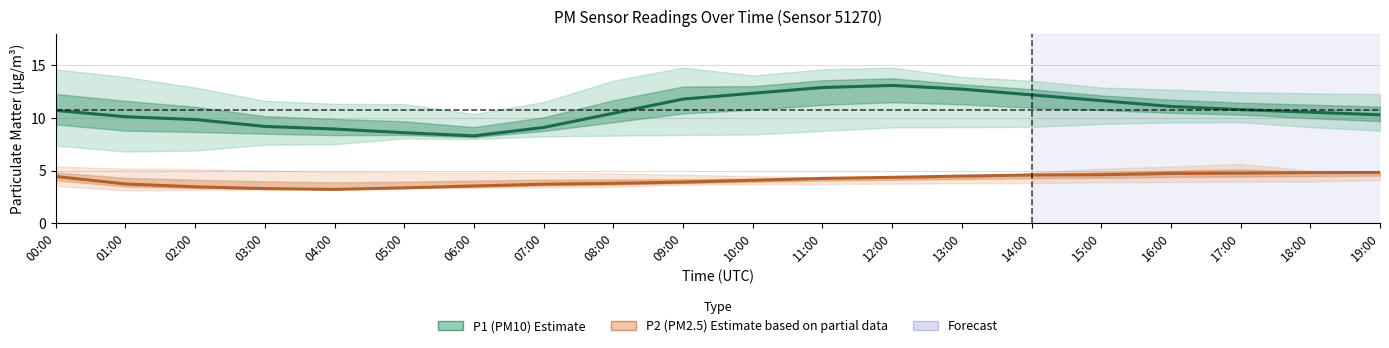

Which series has the largest range (max minus min)?

P1 (PM10)